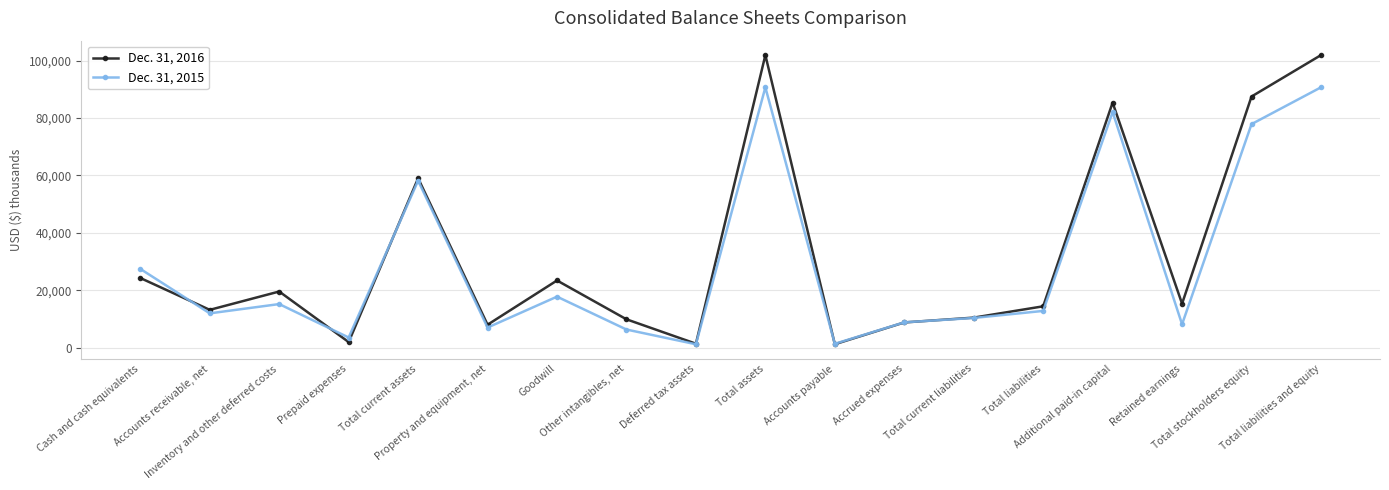

Where is the first local minimum for Dec. 31, 2016?

Accounts receivable, net